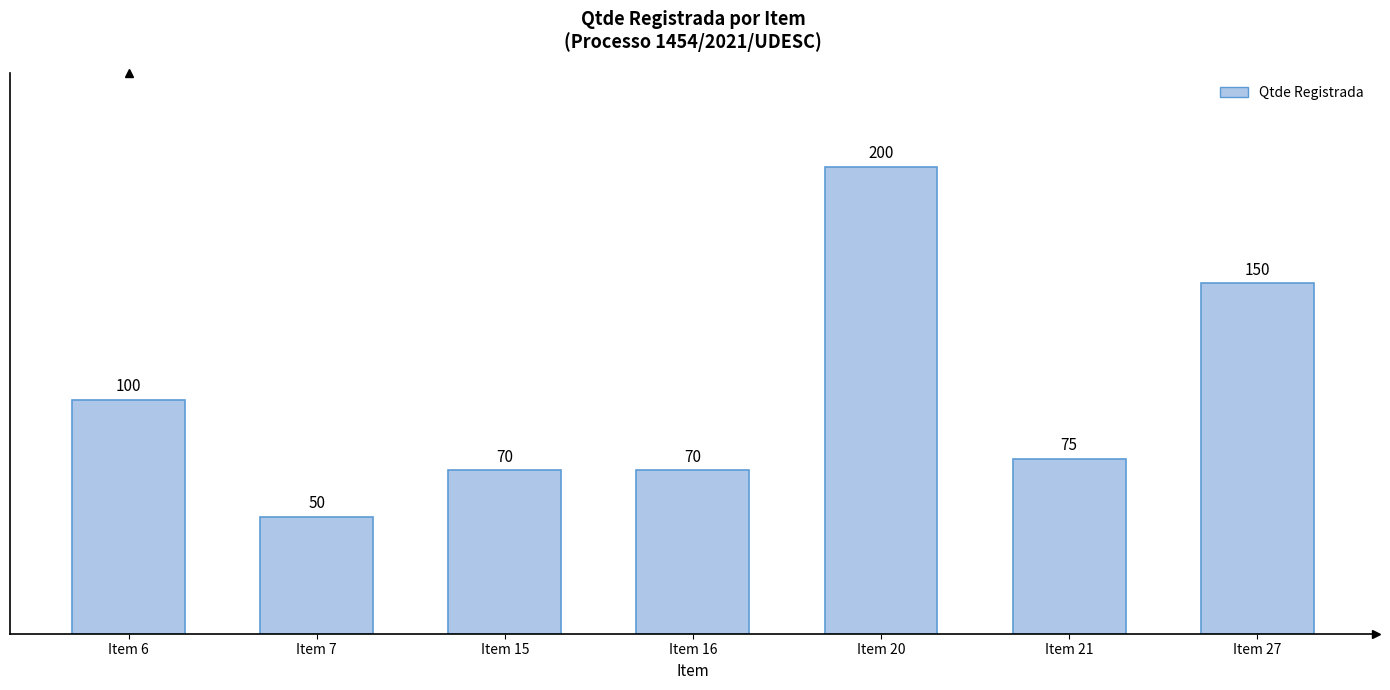

What is the maximum value shown in the chart?

200